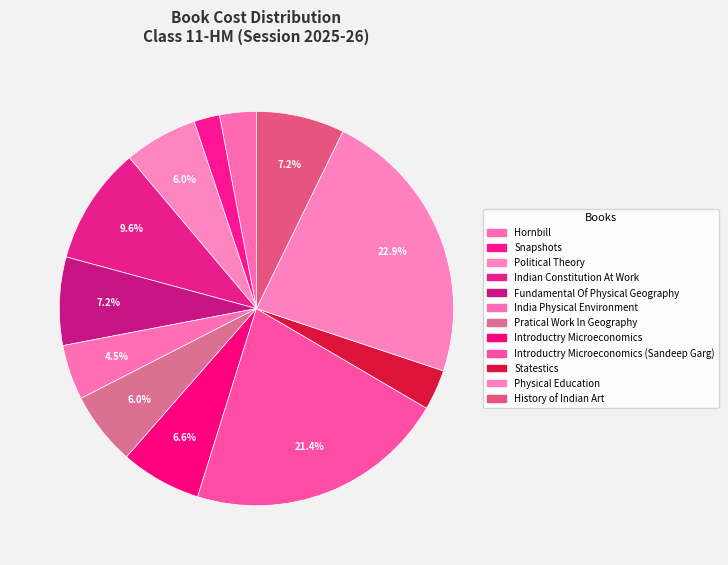

How many segments does this pie chart have?

12